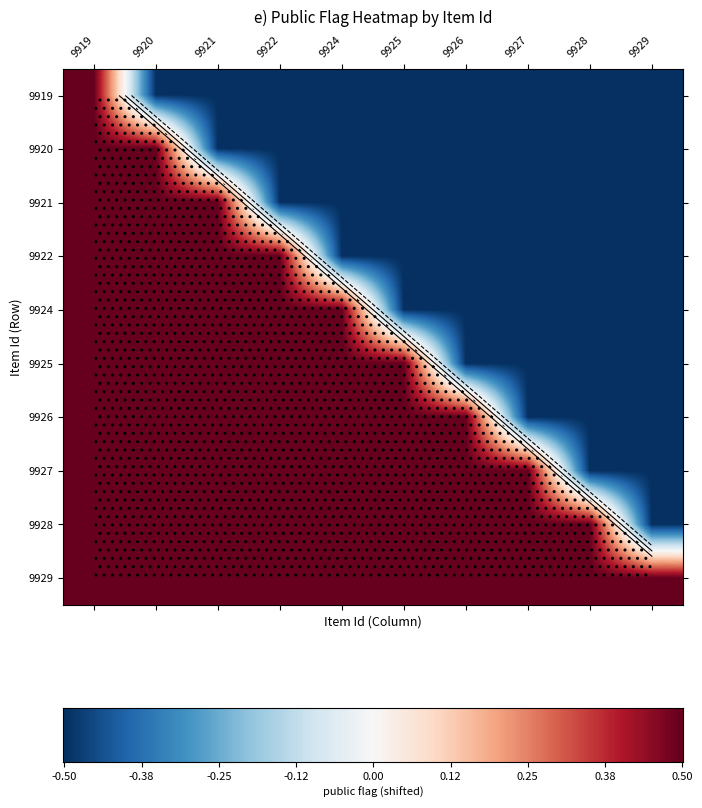

Which label corresponds to the smallest value in the chart?

9920